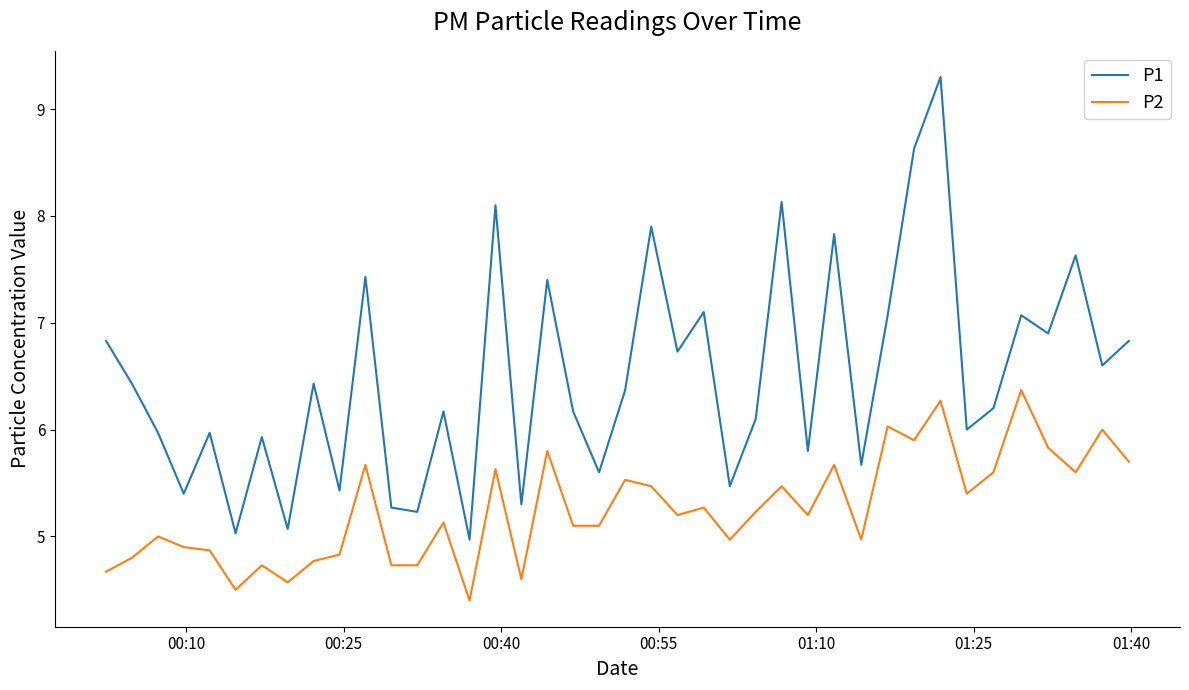

What is the minimum value for P2?

4.4